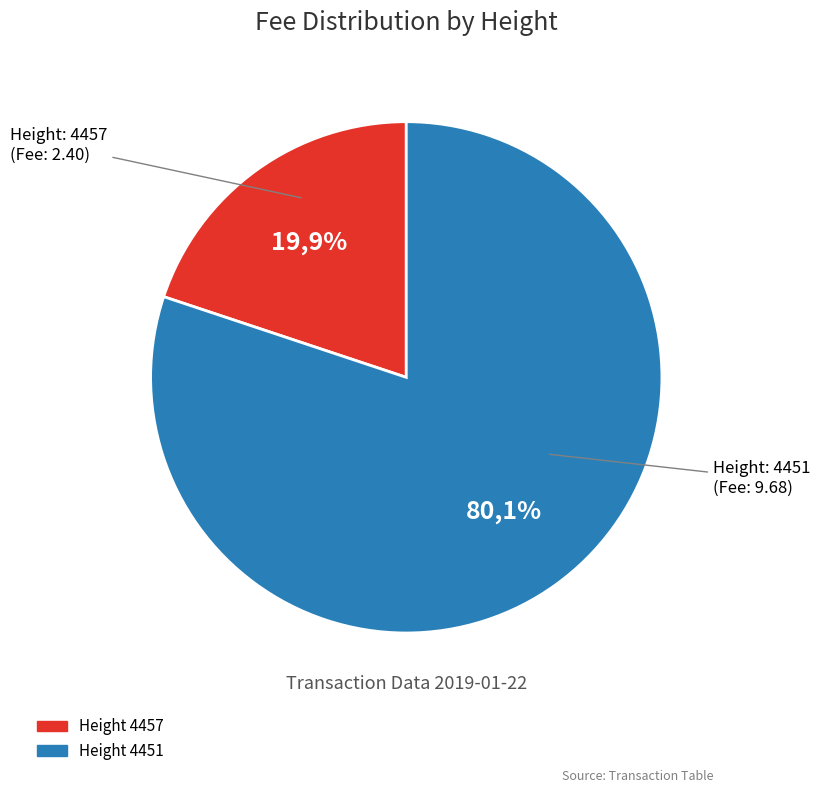

To the nearest percent, what percentage of the pie is 4457?

20%